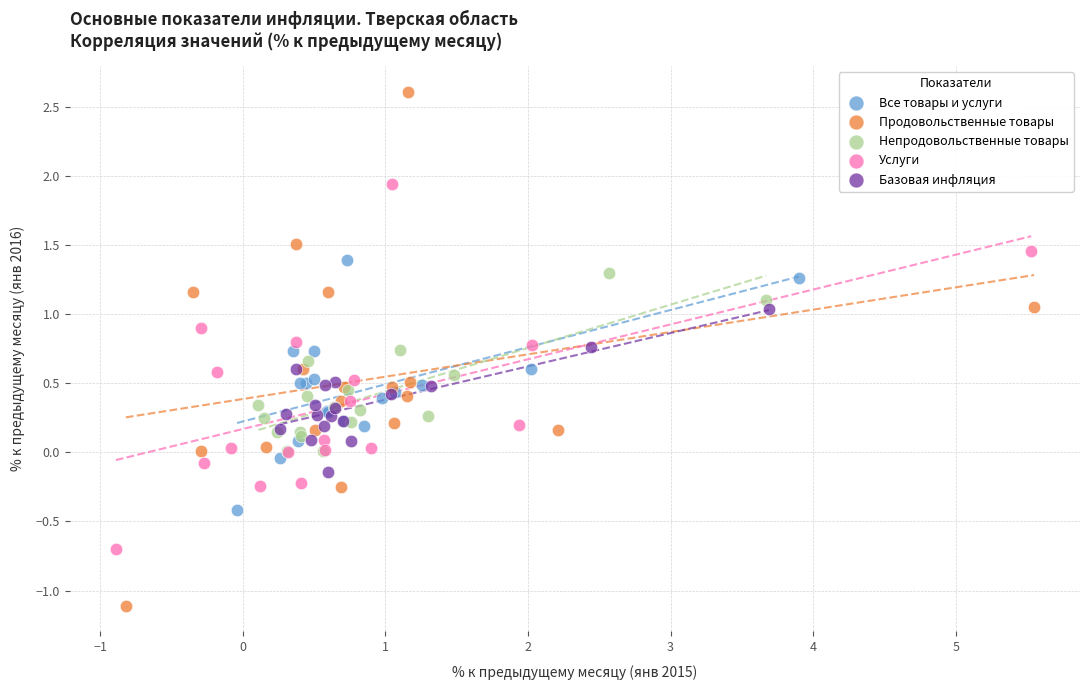

Which series has the widest spread of Y values?

Продовольственные товары